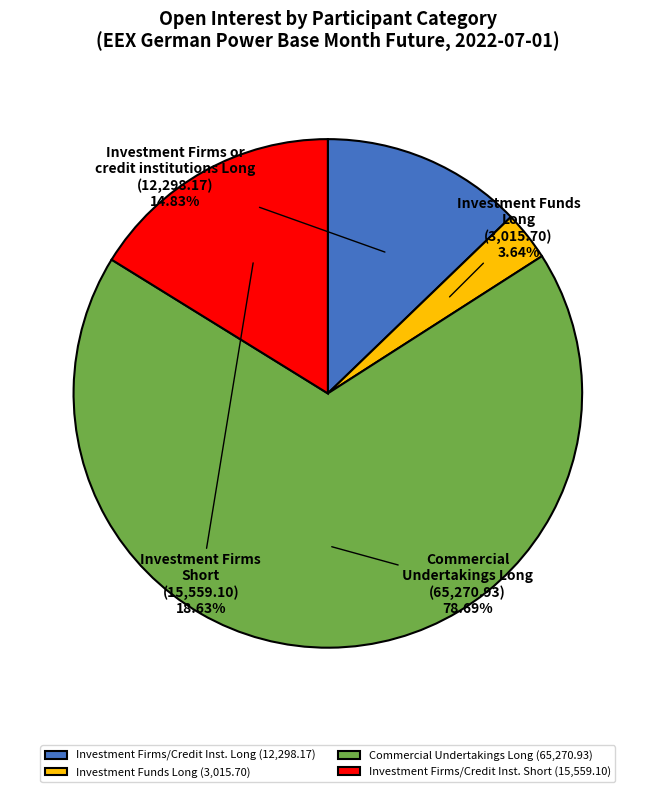

Count the number of slices in the pie.

4